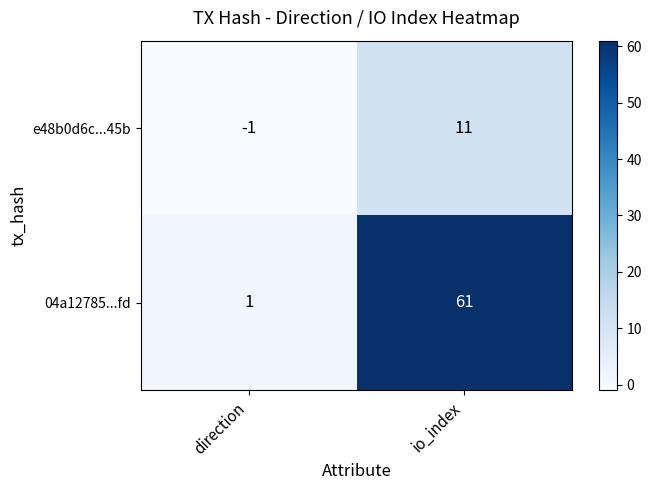

Which category has the lowest value across all series?

direction